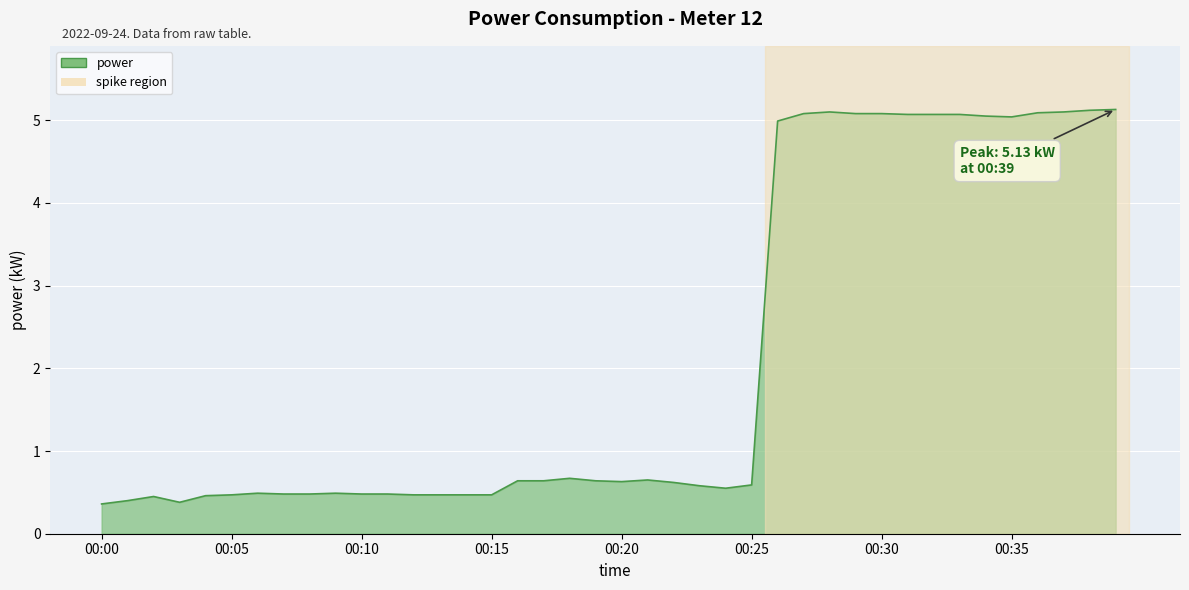

What is the difference between the maximum and minimum values?

4.8